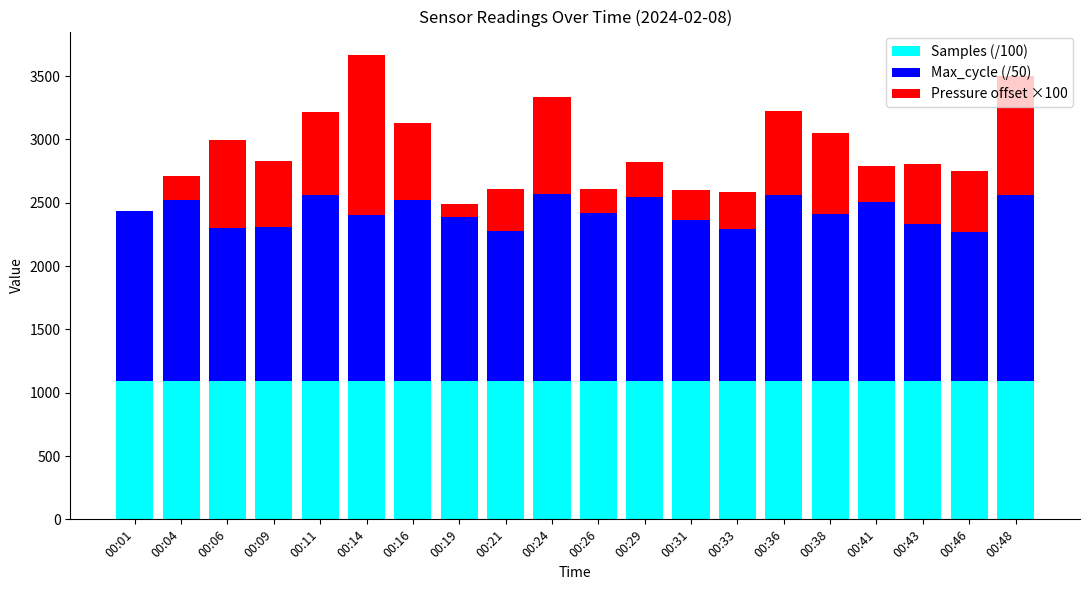

What is the total value across all series at 00:31?

2600.3